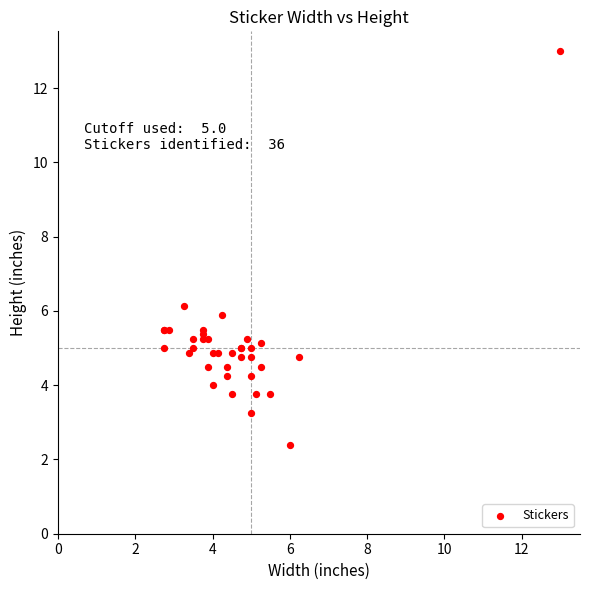

What Y value in the scatter plot is closest to 7?

6.1